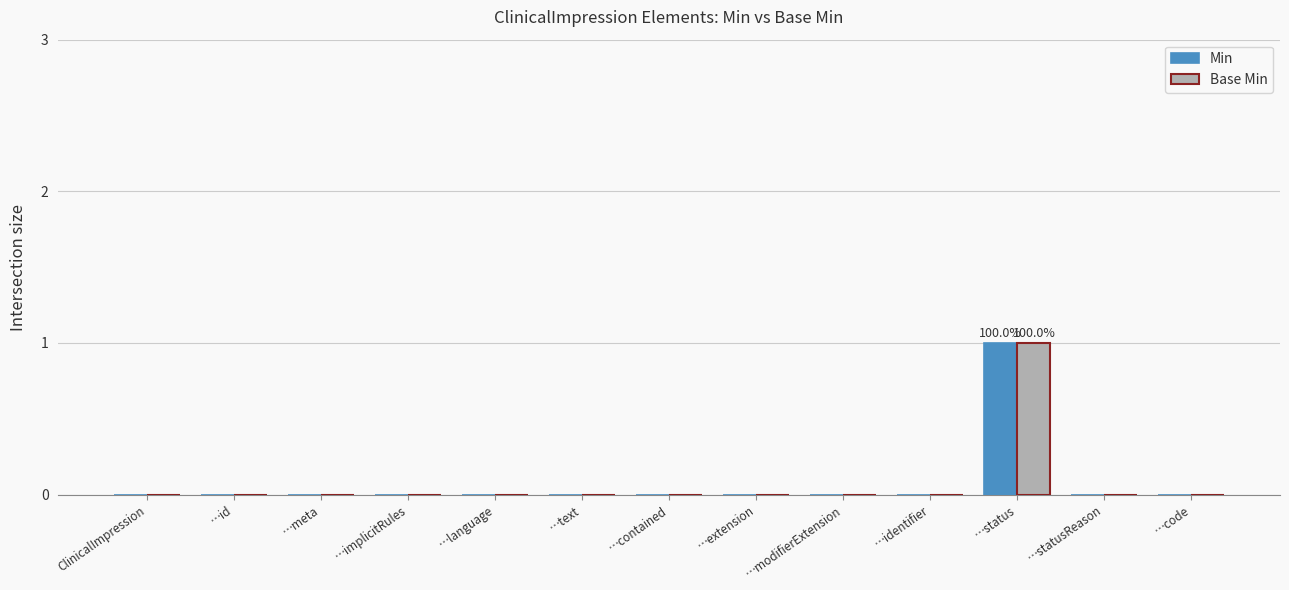

What is the maximum value for Min?

1